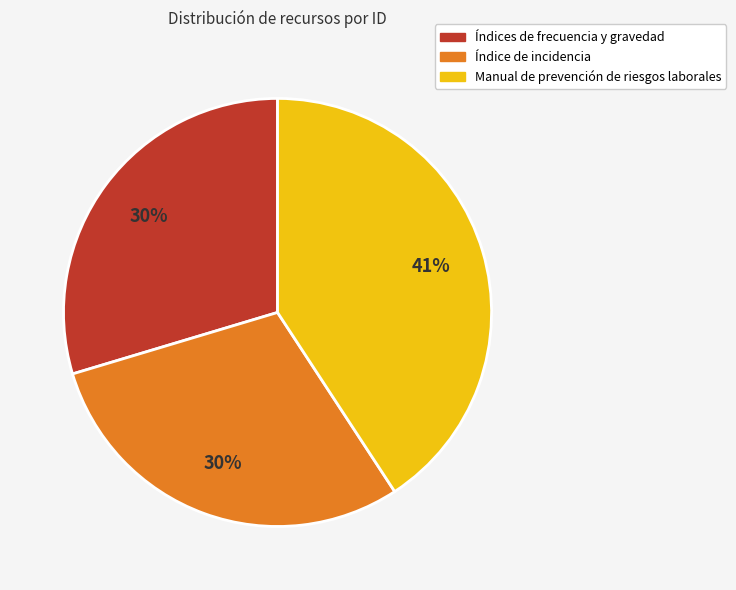

True or false: Manual de prevención de riesgos laborales accounts for 41% of the total.

True